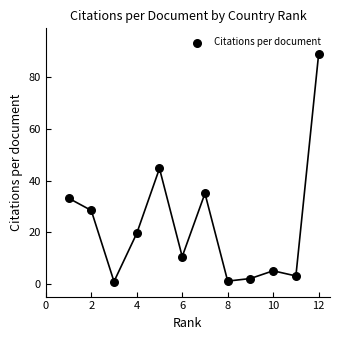

What is the range of X values (max minus min)?

11.0